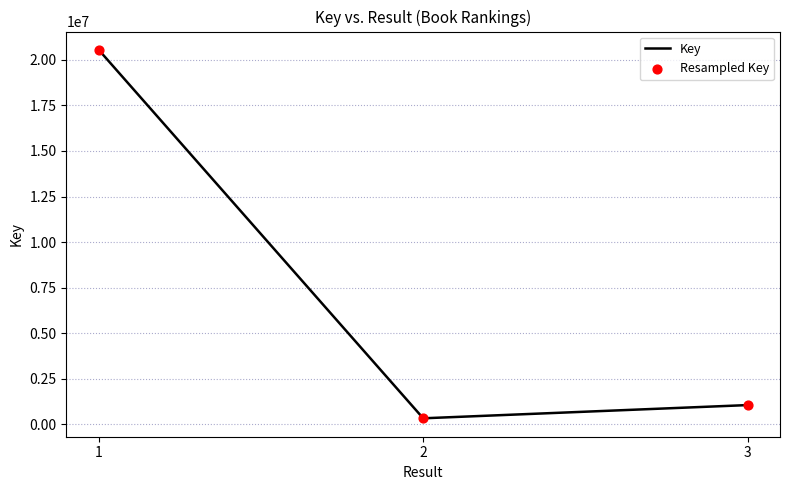

Approximately how many times larger is the value at 1 compared to 3?

19.4